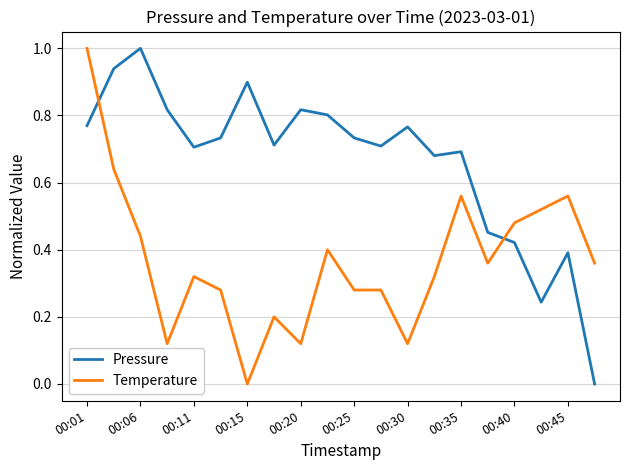

How many intersections are there between Temperature and Pressure?

2